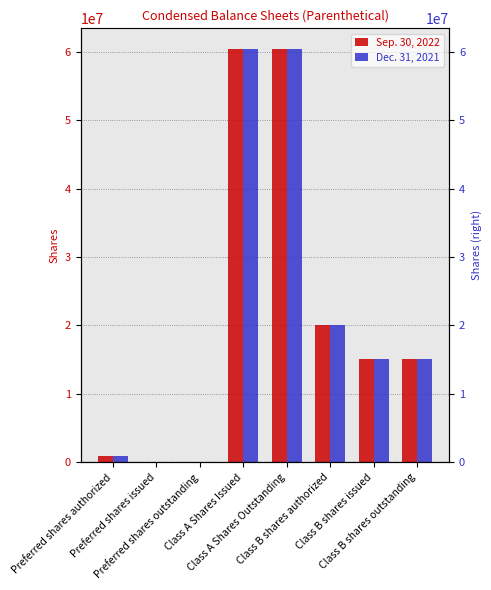

Are the bars horizontal?

No